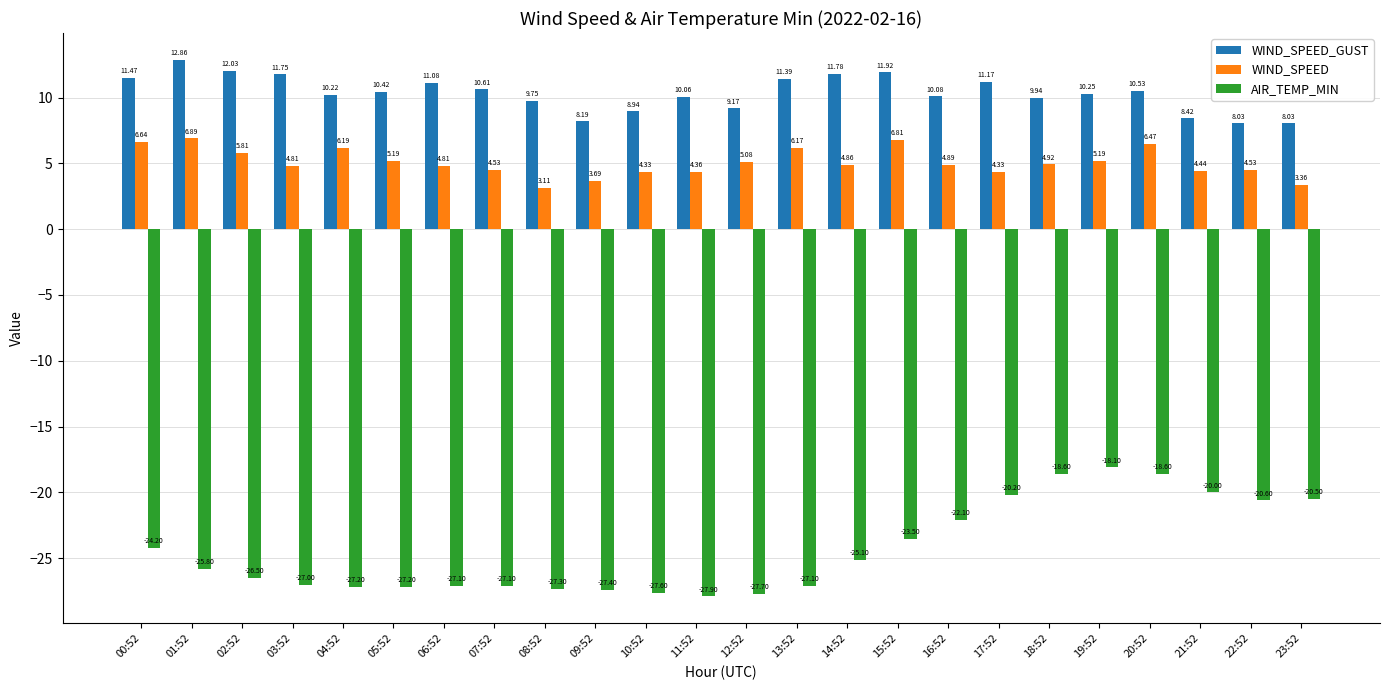

Is it true that WIND_SPEED_GUST equals 2.7 at 08:52?

False